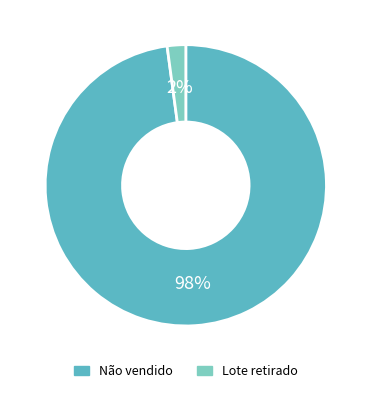

Between Não vendido and Lote retirado, which is larger?

Não vendido